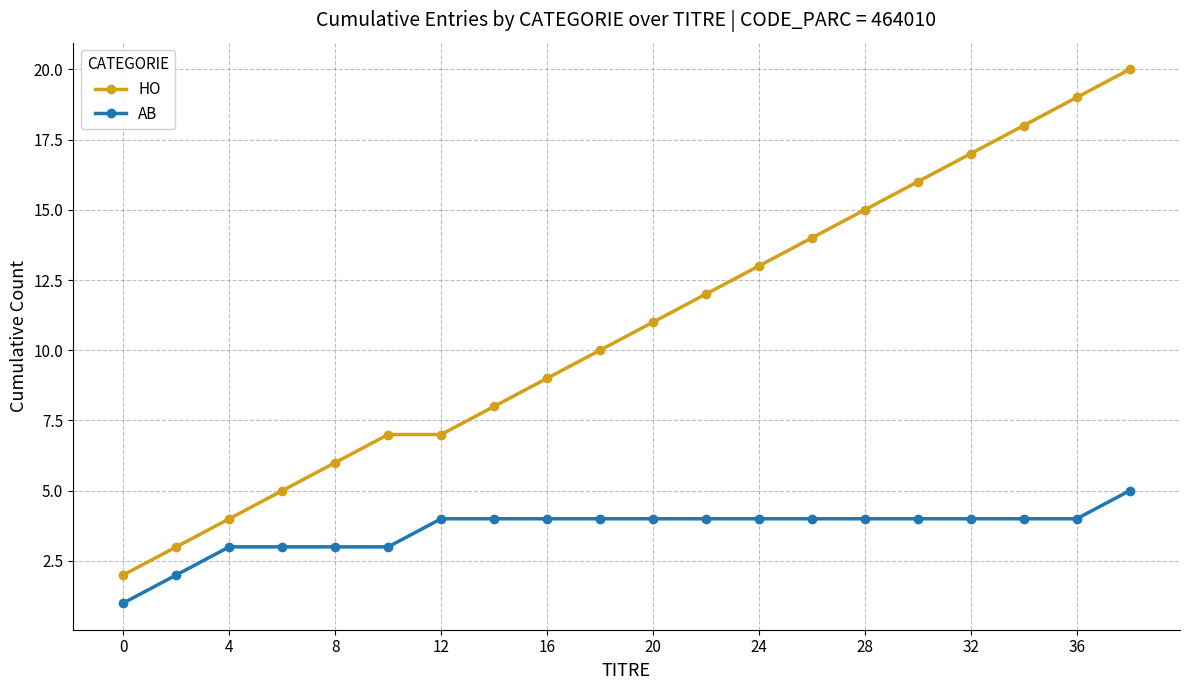

Which series has the largest total across all categories?

HO